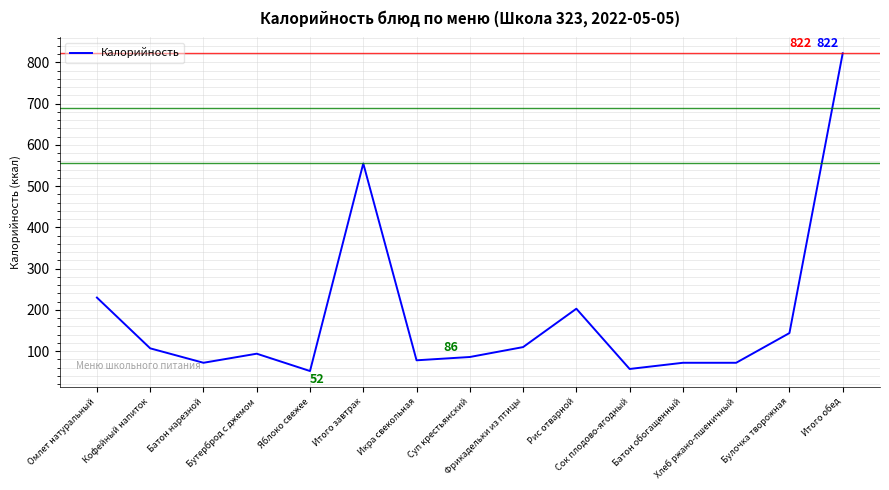

What position from the right is Бутерброд с джемом?

12